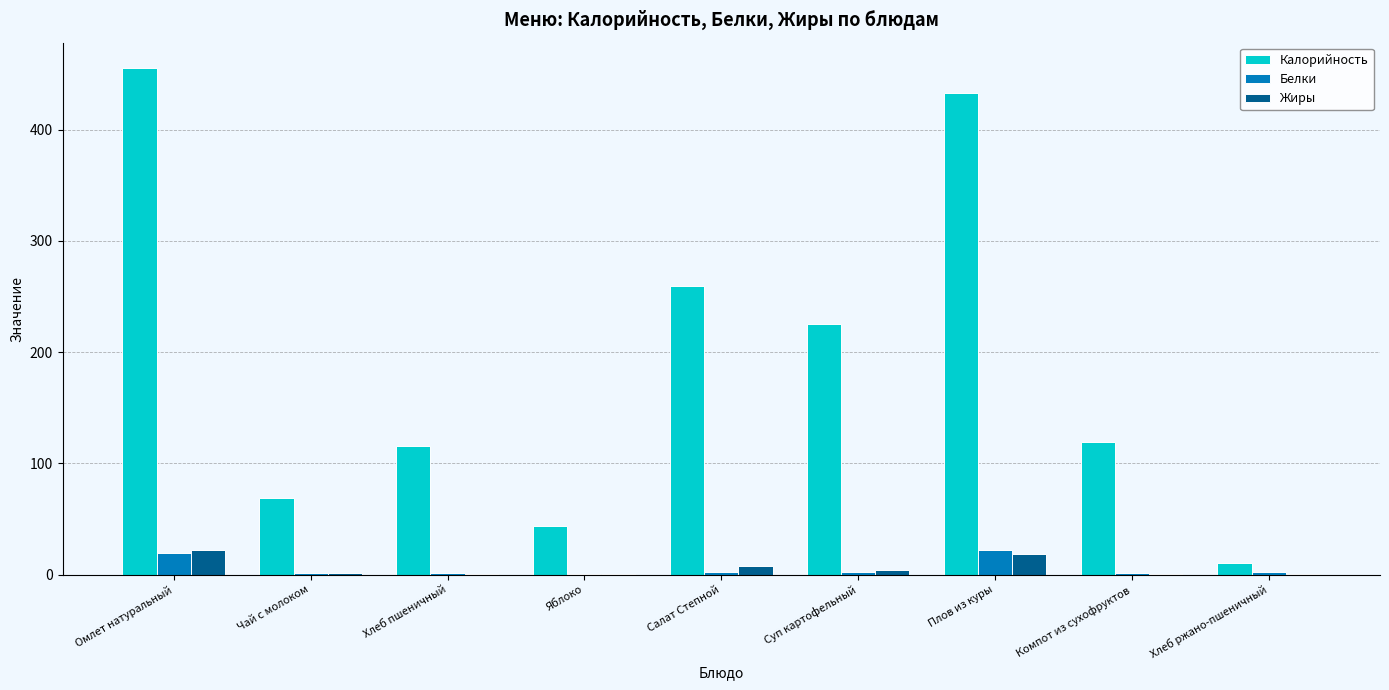

Which label corresponds to the largest value in the chart?

Омлет натуральный